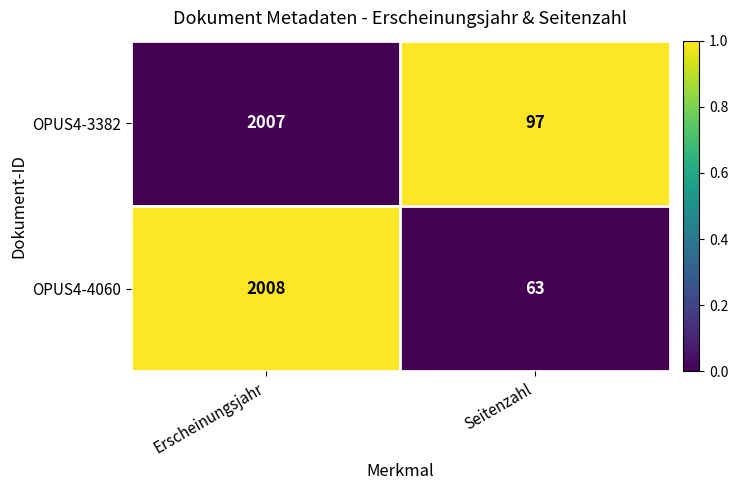

At which category does the chart reach its minimum across all series?

Seitenzahl